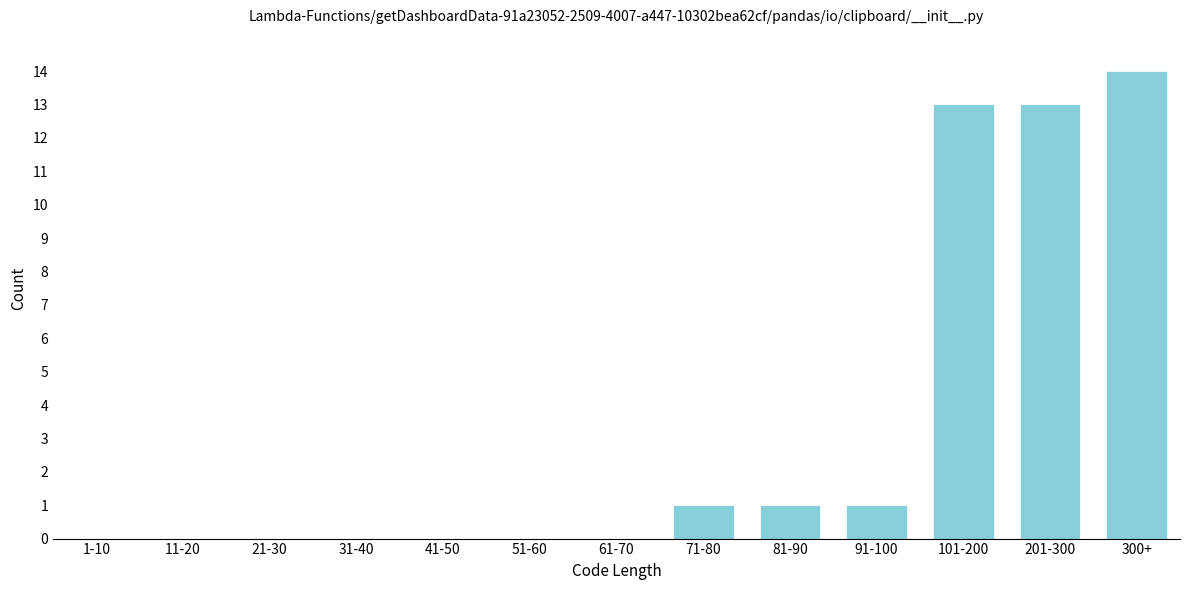

Reading right to left, extract all data points from this chart.

300+=14	201-300=13	101-200=13	91-100=1	81-90=1	71-80=1	61-70=0	51-60=0	41-50=0	31-40=0	21-30=0	11-20=0	1-10=0